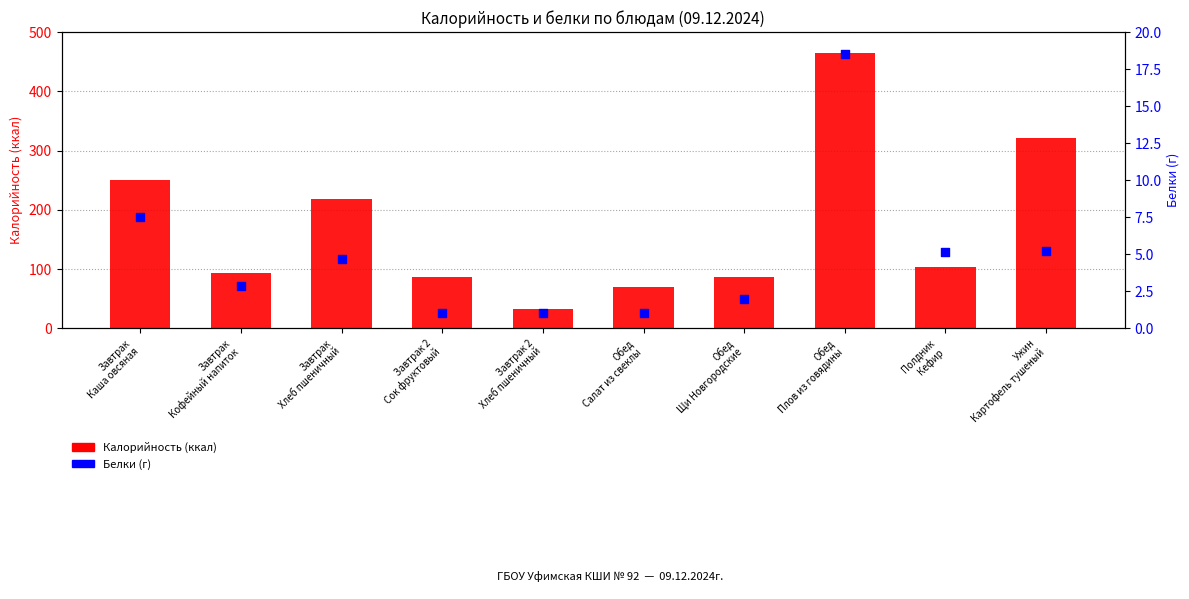

Which series has the largest Y range (max minus min)?

Калорийность